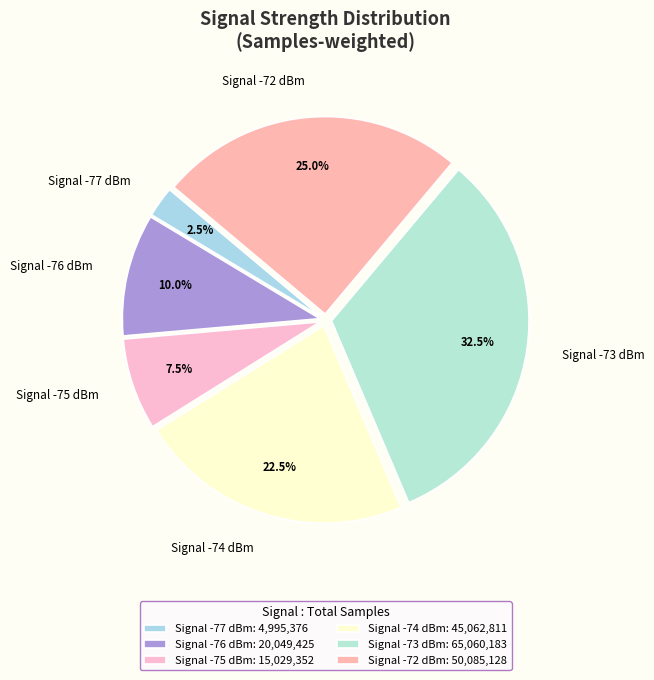

Does Signal -72 dBm account for over 50% of the chart?

No